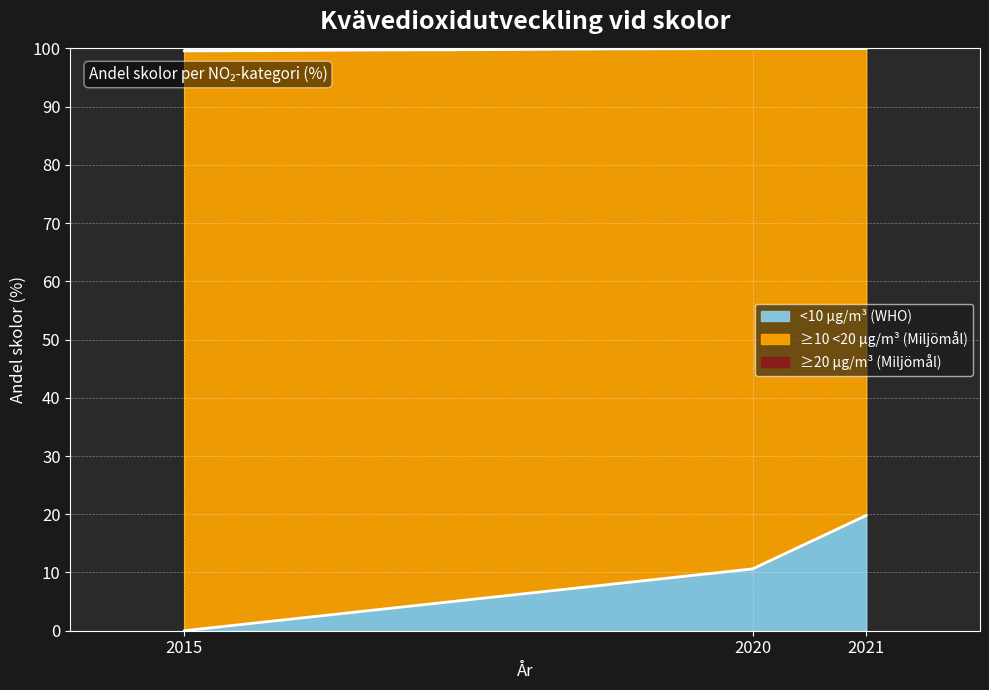

True or false: <10 µg/m³ (WHO) has a value of 10.6 at 2020.

True